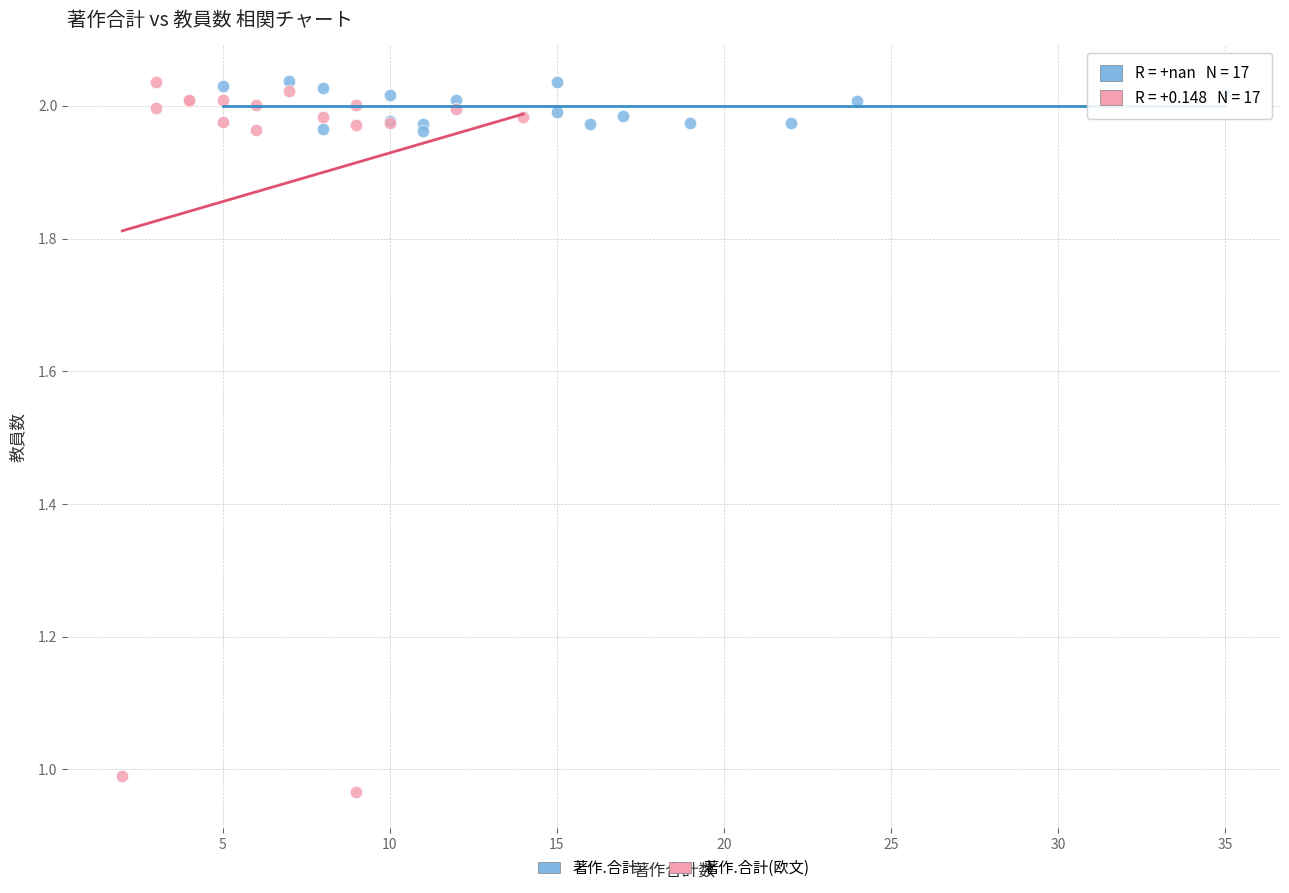

Which series has the largest Y range (max minus min)?

著作.合計(欧文)